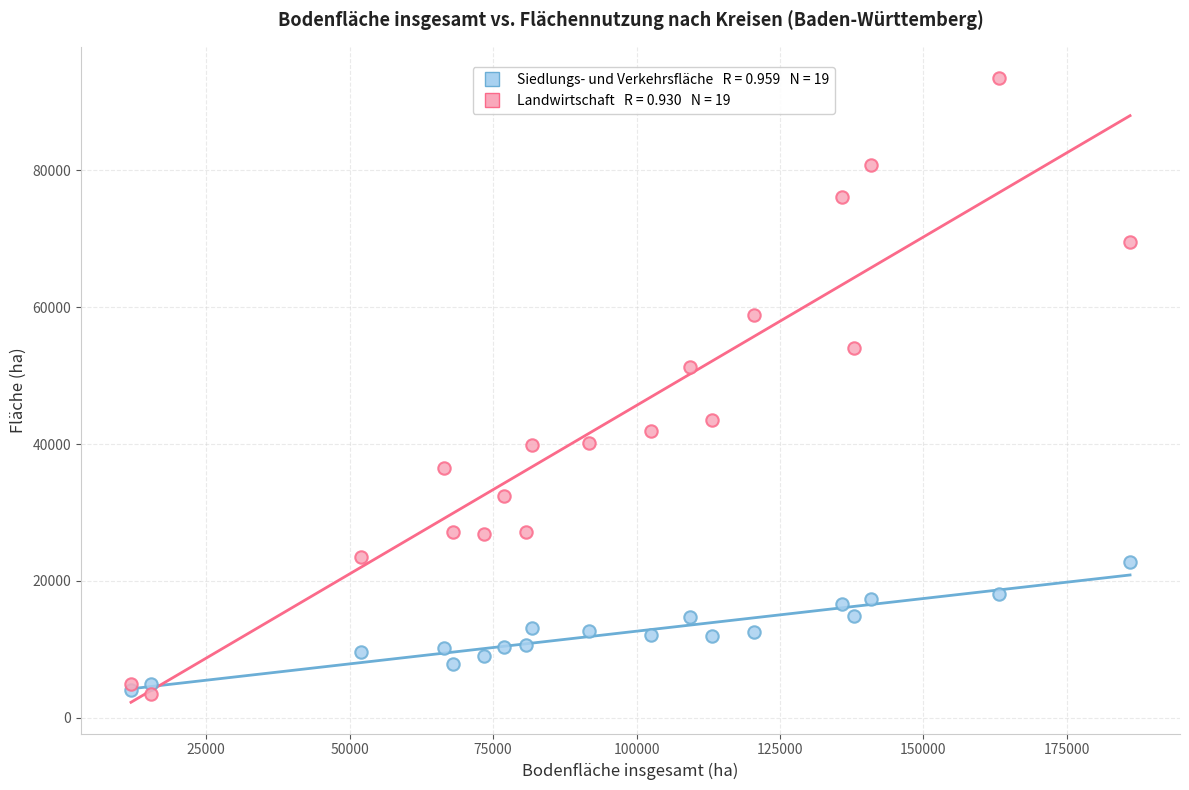

Across all series, what Y value is closest to 48476?

51311